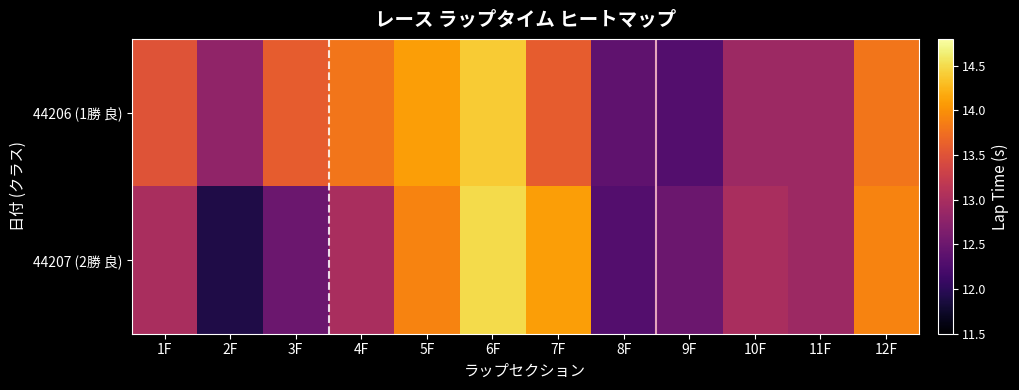

List the series in order of their peak value, lowest first.

44206 (1勝 良), 44207 (2勝 良)